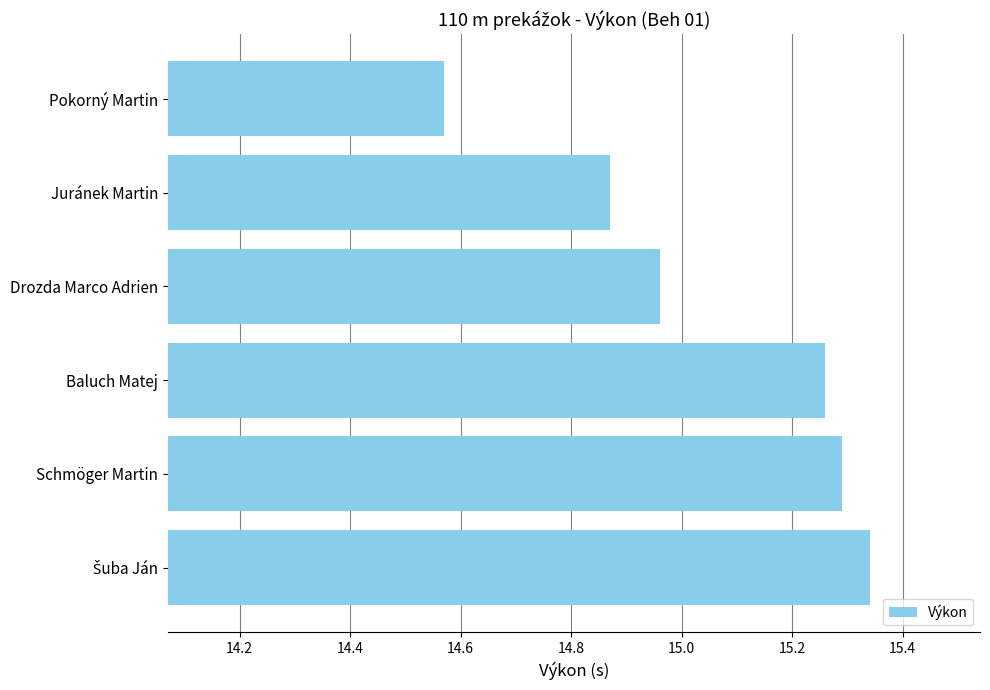

Which category has the lowest value across all series?

Pokorný Martin